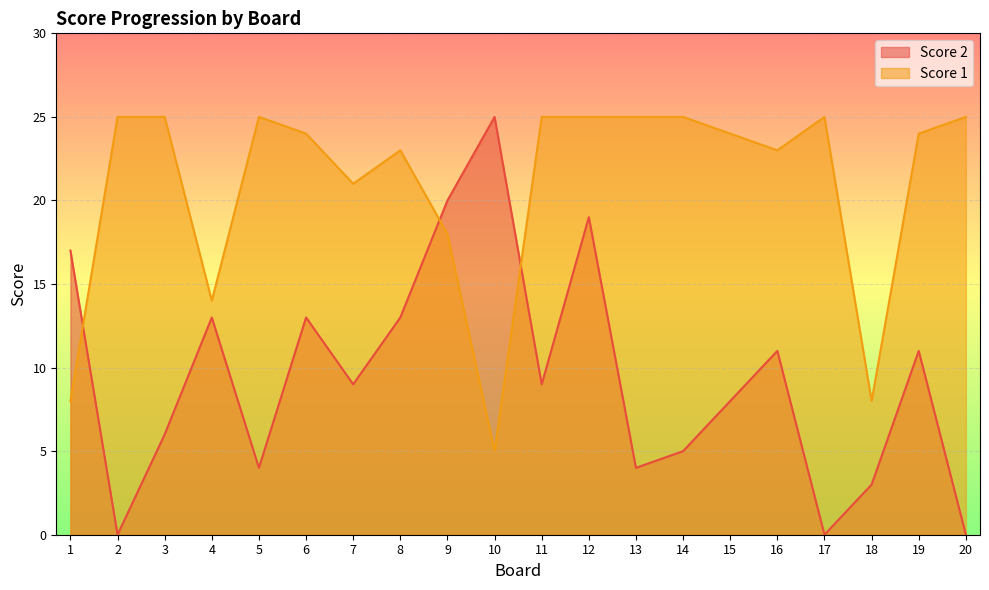

Reading left to right, what are all the values shown in this chart?

Score 2: 1=17	2=0	3=6	4=13	5=4	6=13	7=9	8=13	9=20	10=25	11=9	12=19	13=4	14=5	15=8	16=11	17=0	18=3	19=11	20=0
Score 1: 1=8	2=25	3=25	4=14	5=25	6=24	7=21	8=23	9=18	10=5	11=25	12=25	13=25	14=25	15=24	16=23	17=25	18=8	19=24	20=25